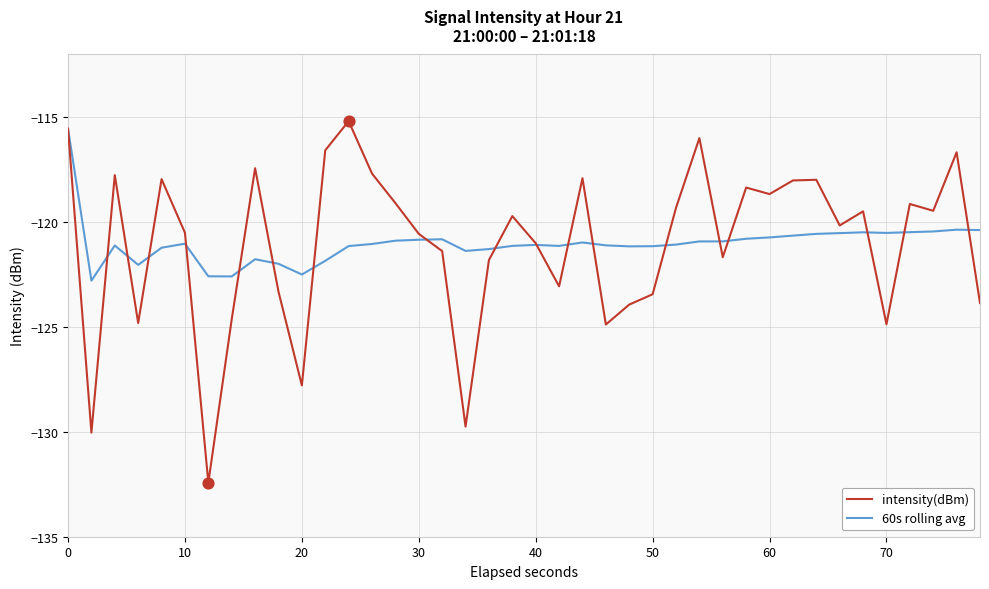

What is the smallest value displayed?

-132.4